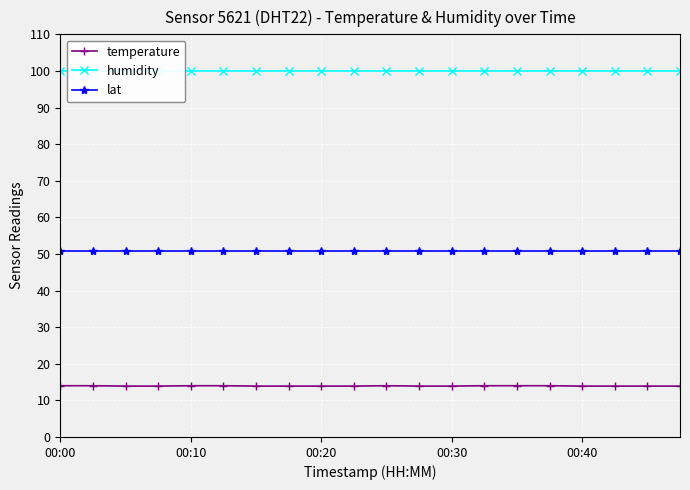

The value of lat at 00:40 is 50.9. True or false?

True